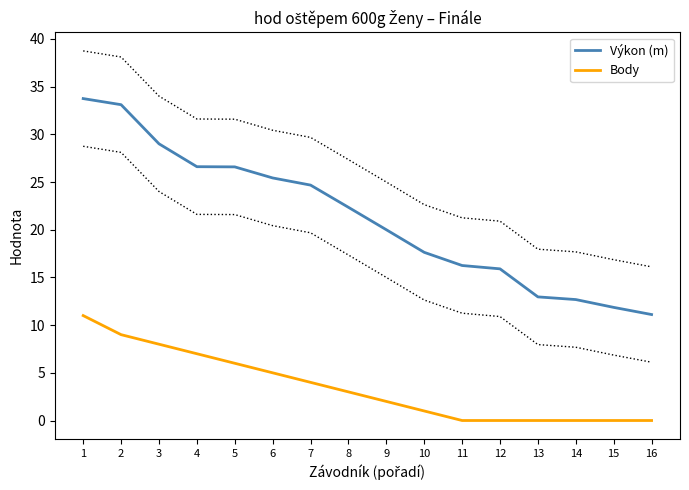

Reading left to right, extract all data points from this chart.

Výkon (m): 33.8	33.1	29.0	26.6	26.6	25.4	24.7	22.4	20.0	17.6	16.2	15.9	13.0	12.7	11.9	11.1
Body: 11.0	9.0	8.0	7.0	6.0	5.0	4.0	3.0	2.0	1.0	0.0	0.0	0.0	0.0	0.0	0.0